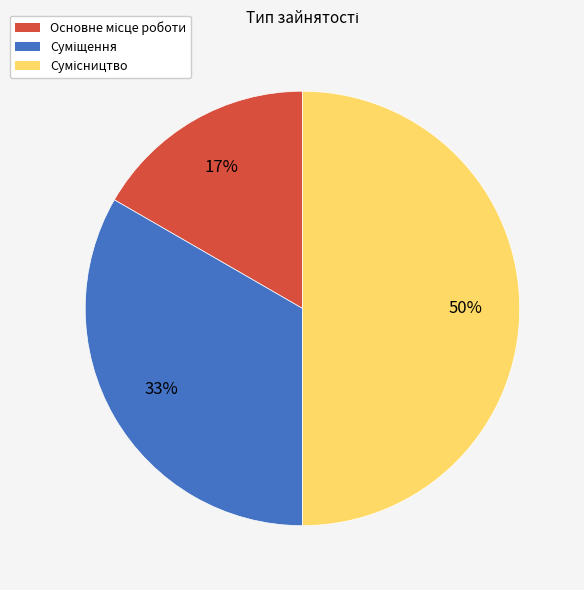

Count the number of slices in the pie.

3